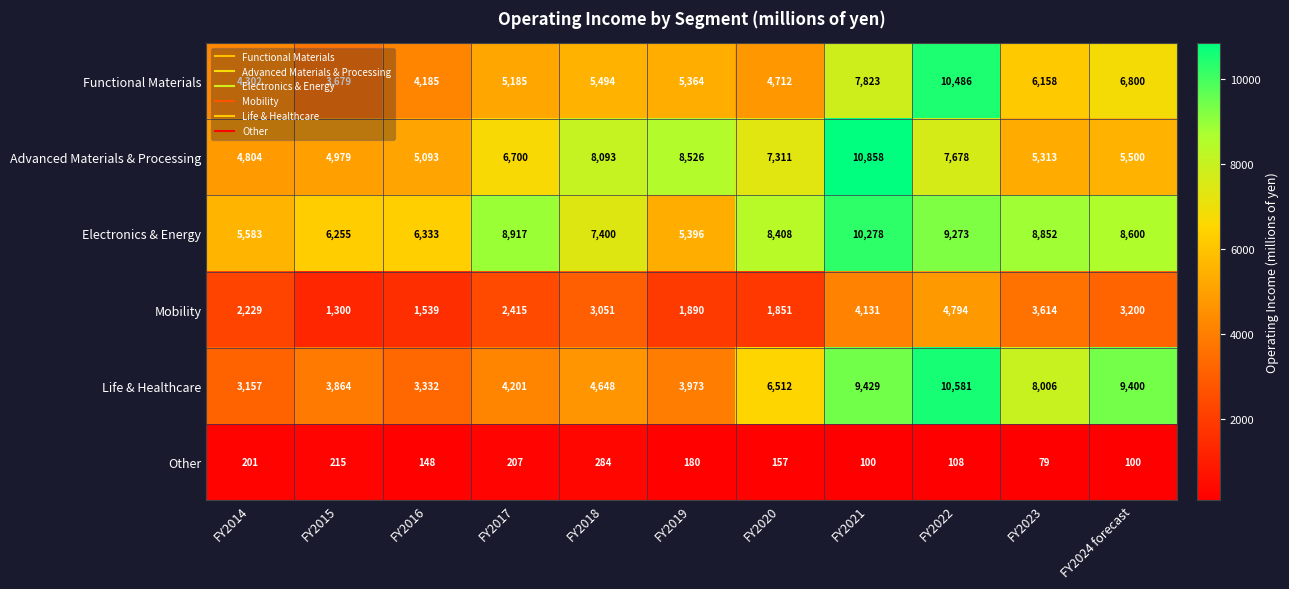

Where is Mobility nearest to the value 3047?

FY2018